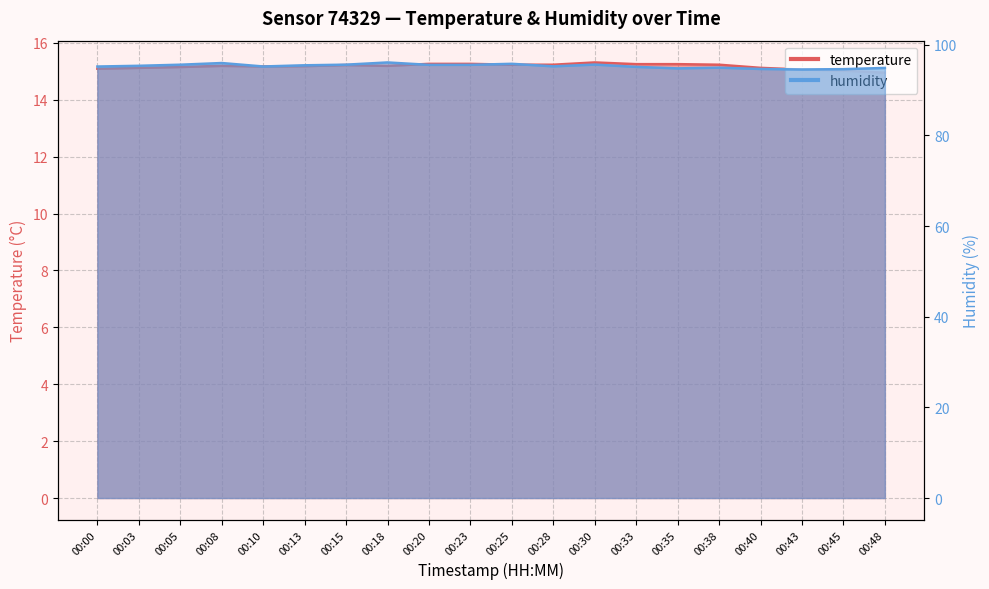

Reading right to left, list all the values displayed in this chart.

temperature: 14.9	15.0	15.1	15.1	15.2	15.2	15.2	15.3	15.2	15.2	15.3	15.3	15.2	15.2	15.2	15.2	15.2	15.2	15.1	15.1
humidity: 94.9	94.6	94.6	94.7	95.0	94.8	95.1	95.7	95.3	95.8	95.6	95.6	96.1	95.6	95.5	95.2	96.0	95.6	95.4	95.2